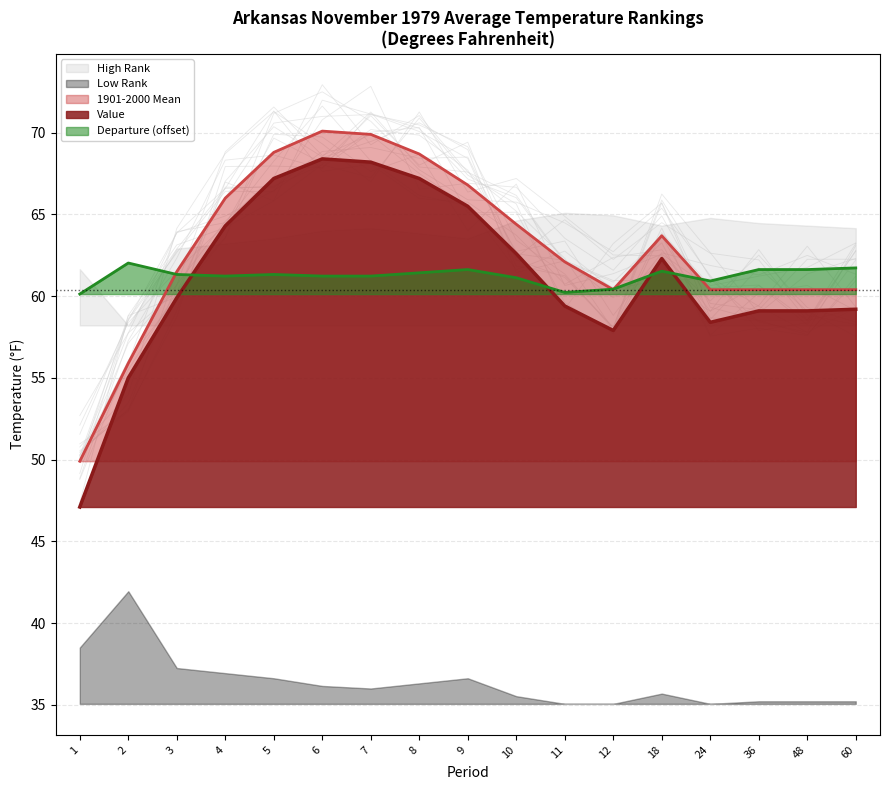

Which series changed the most between 3 and 10?

1901-2000 Mean